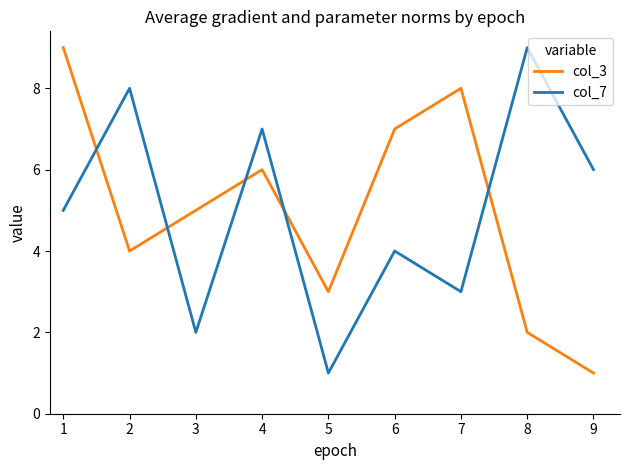

Does the chart have visible grid lines?

No